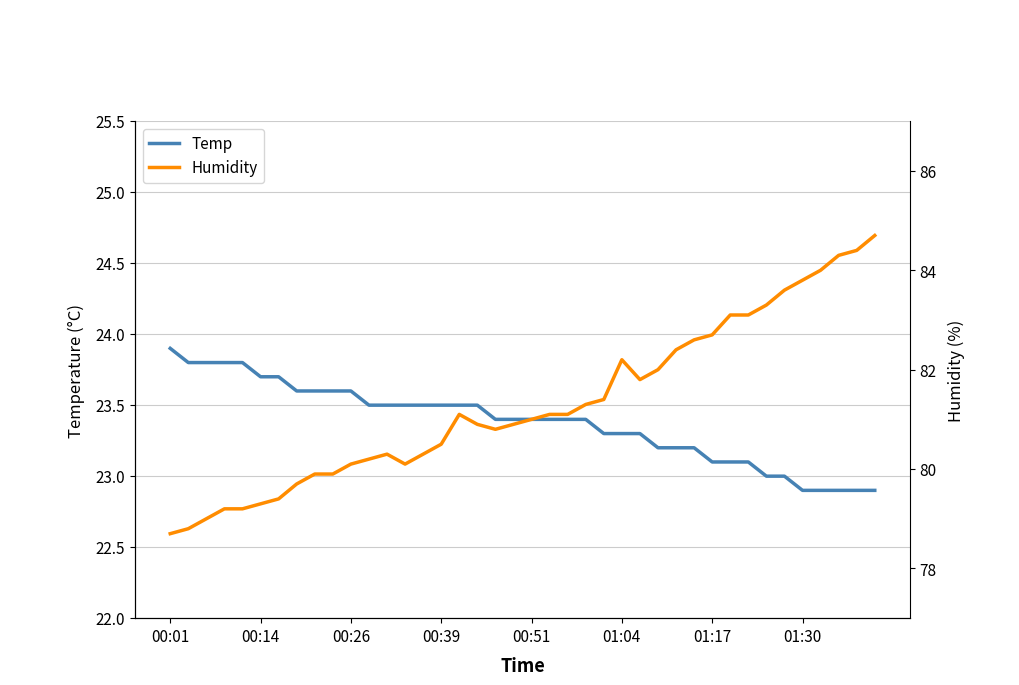

The value of Humidity at 8 is 79.9. True or false?

True